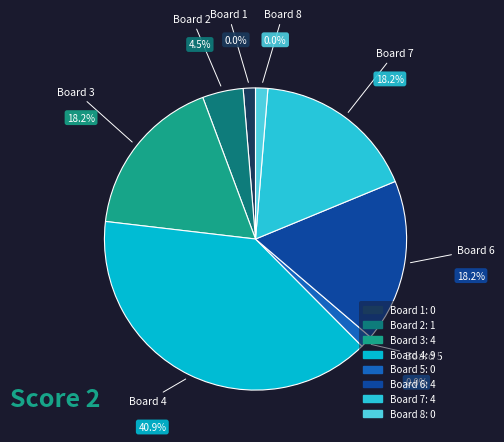

Rank the categories by value from lowest to highest.

Board 1, Board 5, Board 8, Board 2, Board 3, Board 6, Board 7, Board 4